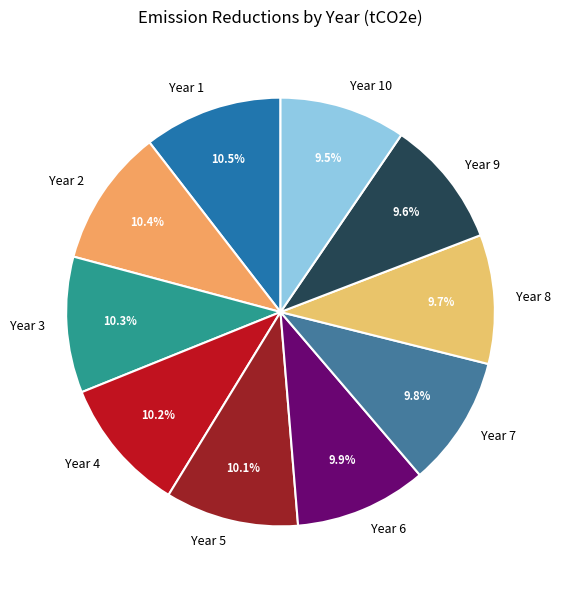

Is Year 5 the majority of the pie?

No